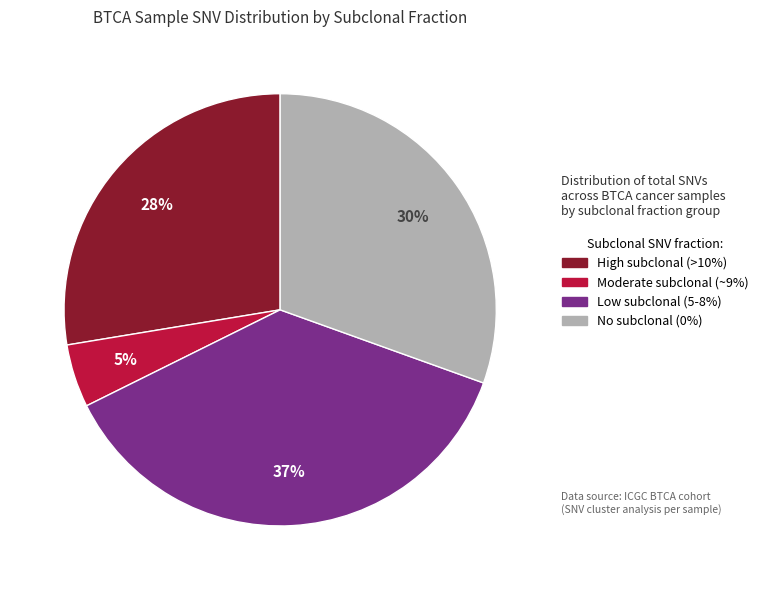

To the nearest percent, what is the average slice percentage?

25%